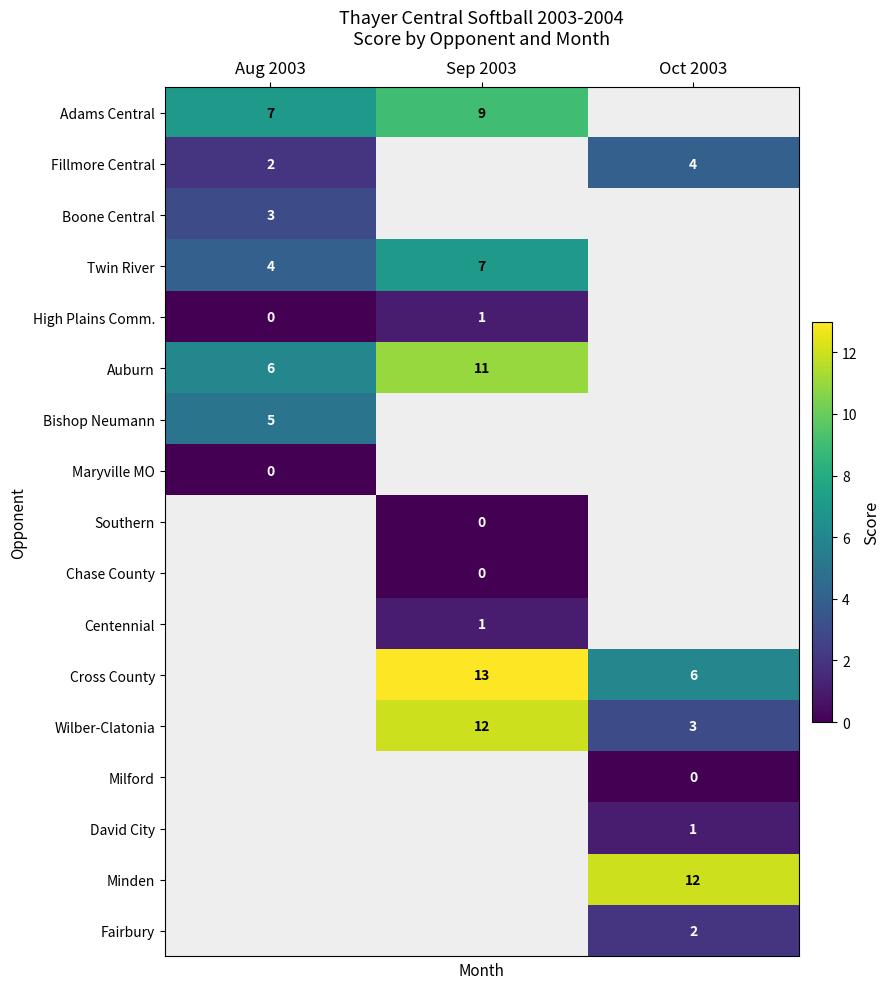

True or false: High Plains Comm. has a value of 0 at Sep 2003.

False